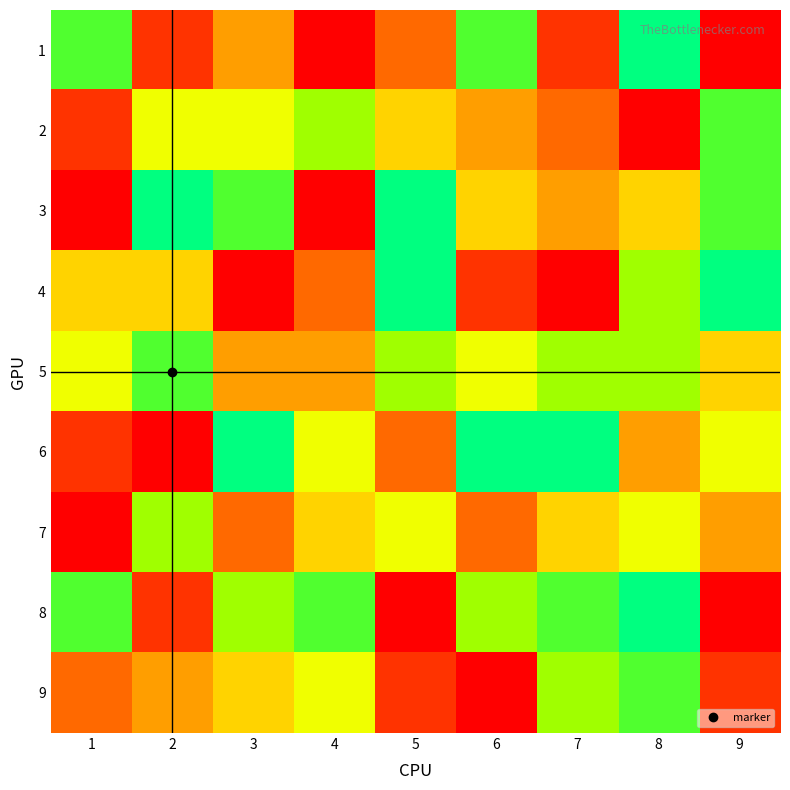

Which has a higher value, 7 or 6?

7